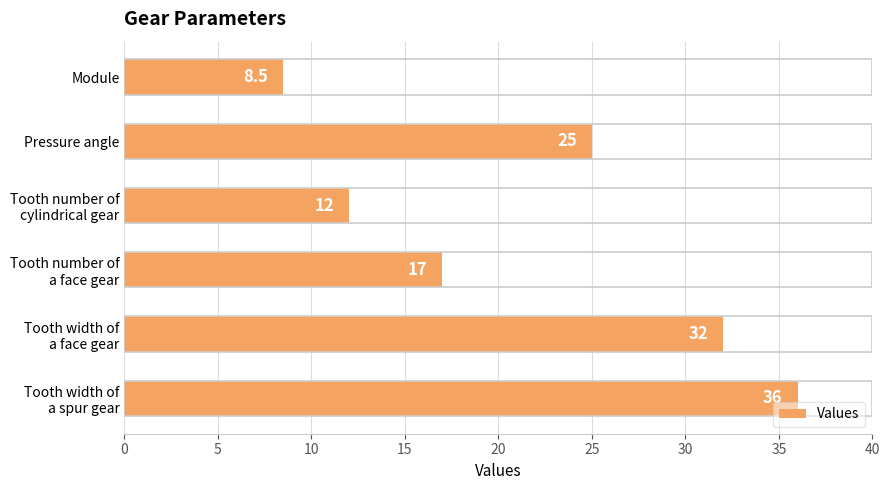

Reading top to bottom, extract all data points from this chart.

8.5	25.0	12.0	17.0	32.0	36.0